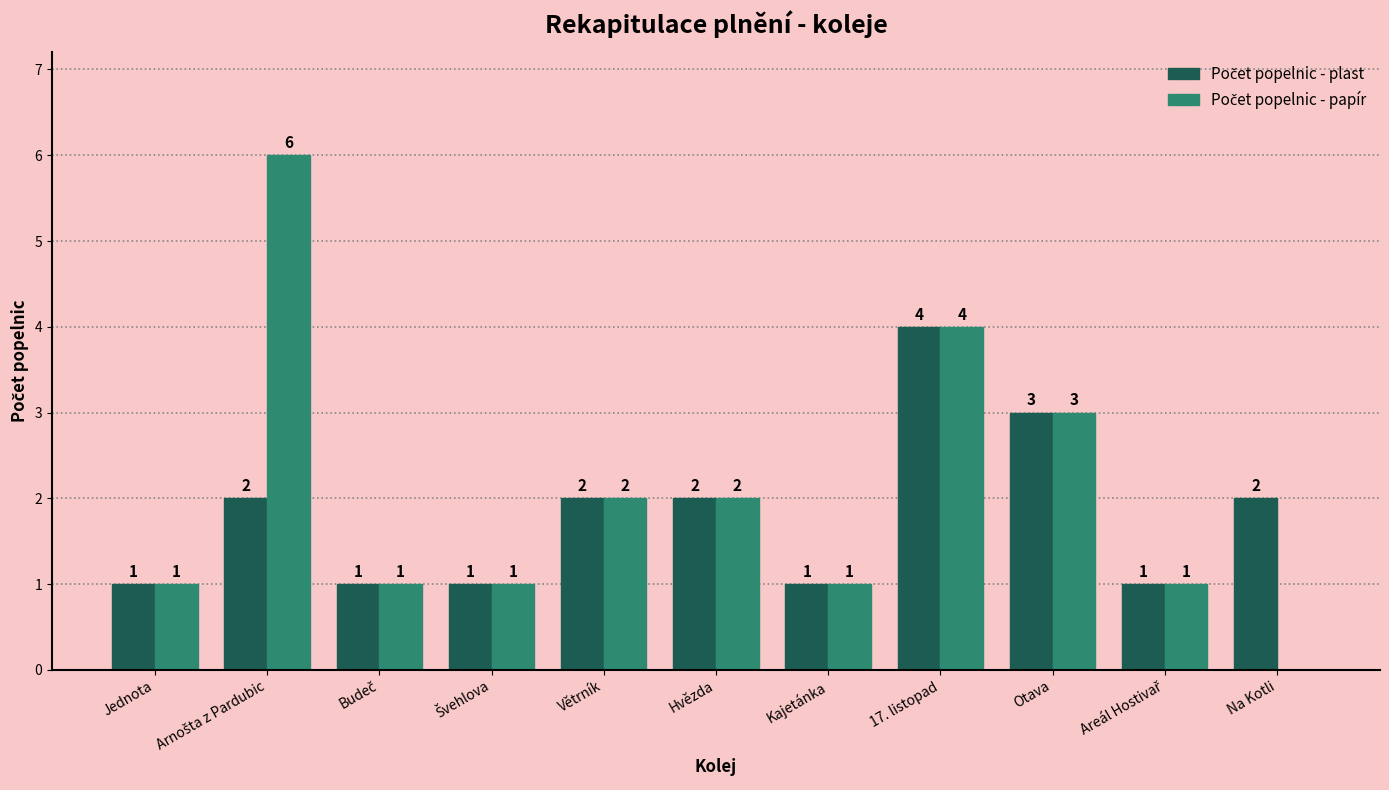

How many distinct data groups are displayed?

2